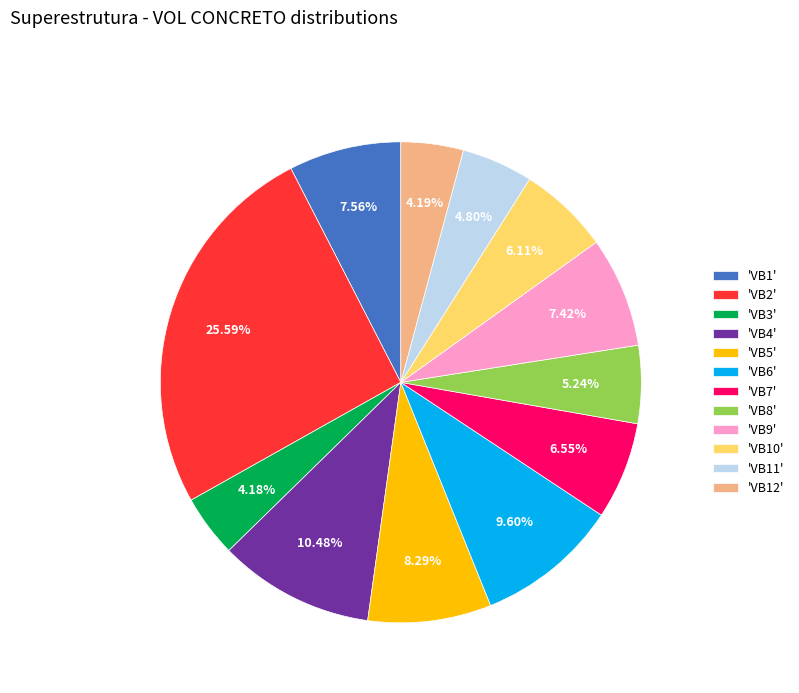

Does 'VB1' represent more than half of the total?

No